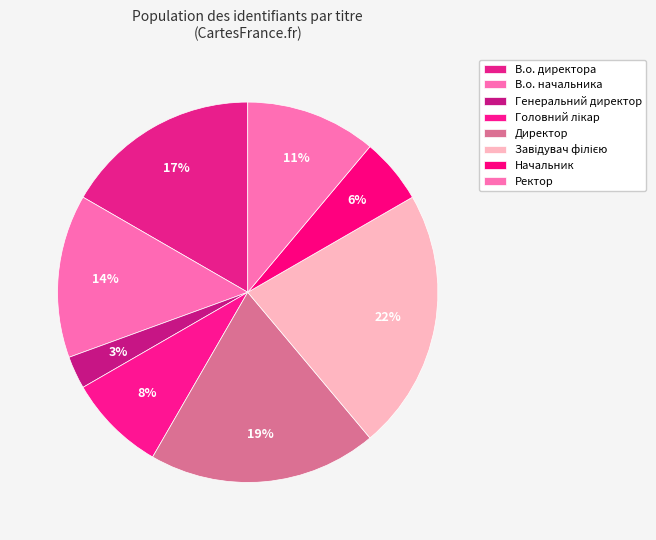

What percentage is NOT represented by Генеральний директор?

97.2%